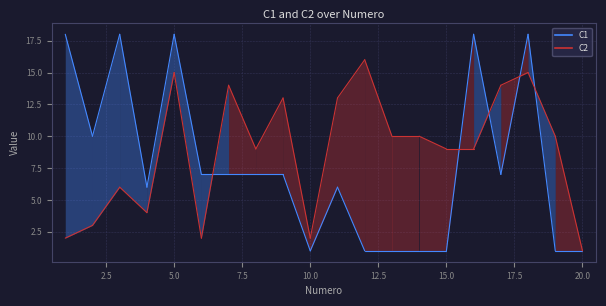

Rank the series by their maximum value, from lowest to highest.

C2, C1